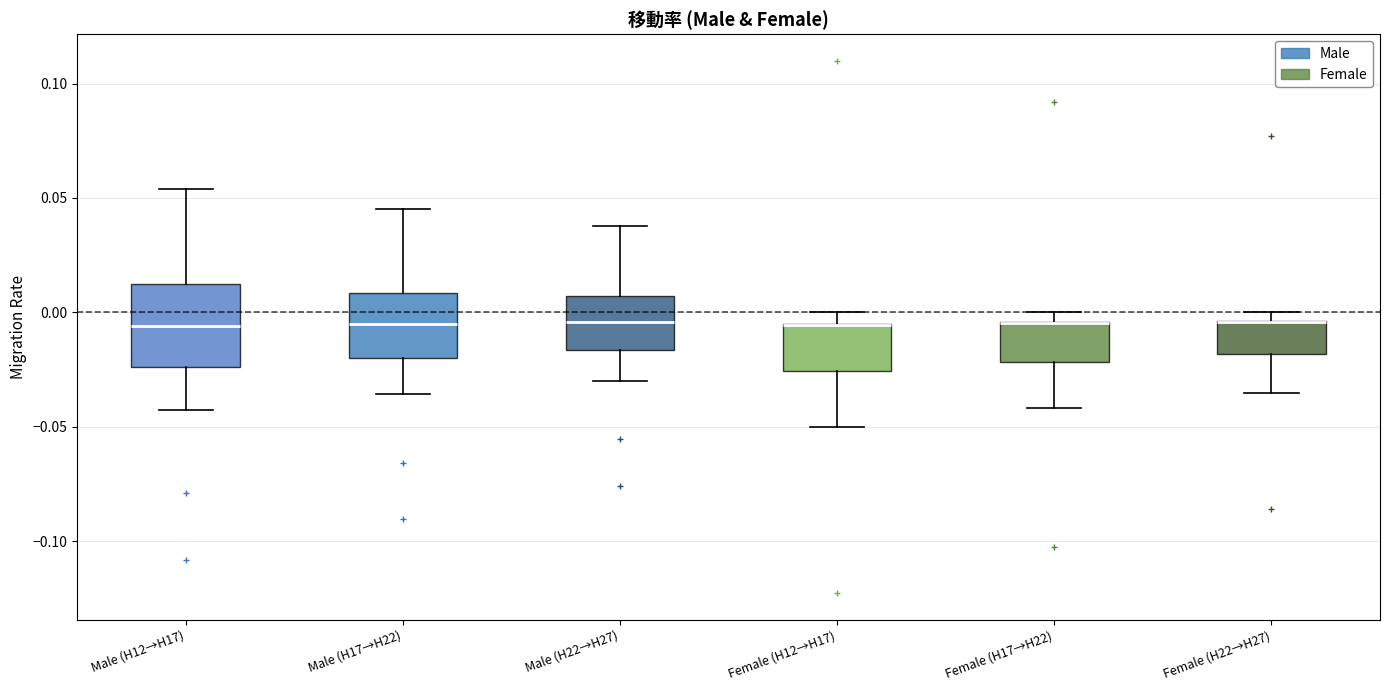

Comparing the boxes themselves (not the whiskers), which one is the tallest?

Male (H12→H17)